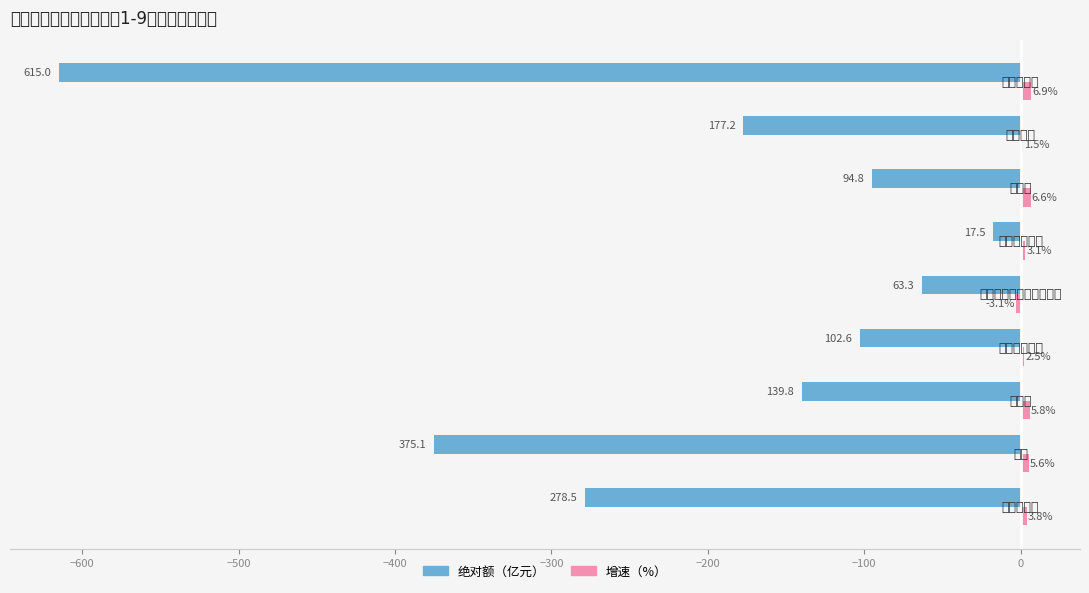

Rank the series by their average value, from highest to lowest.

增速（%）, 绝对额（亿元）